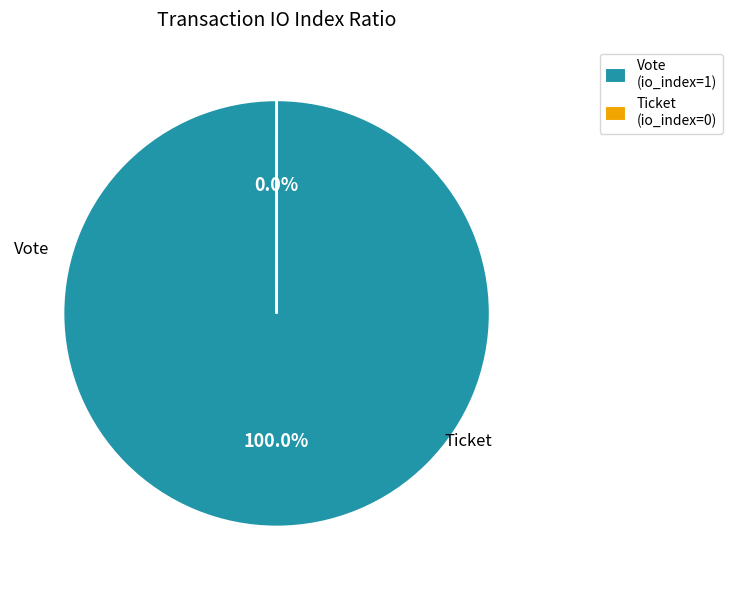

Does any single category account for the majority?

Yes